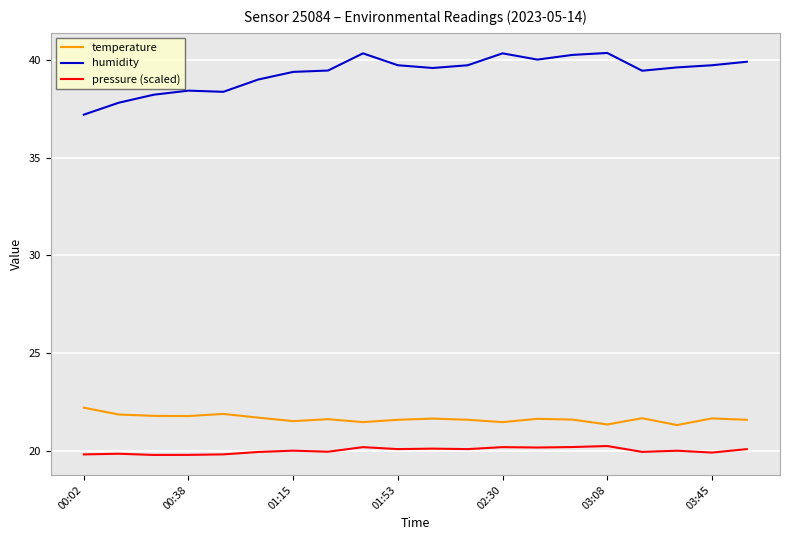

Which series has the widest spread of values?

humidity